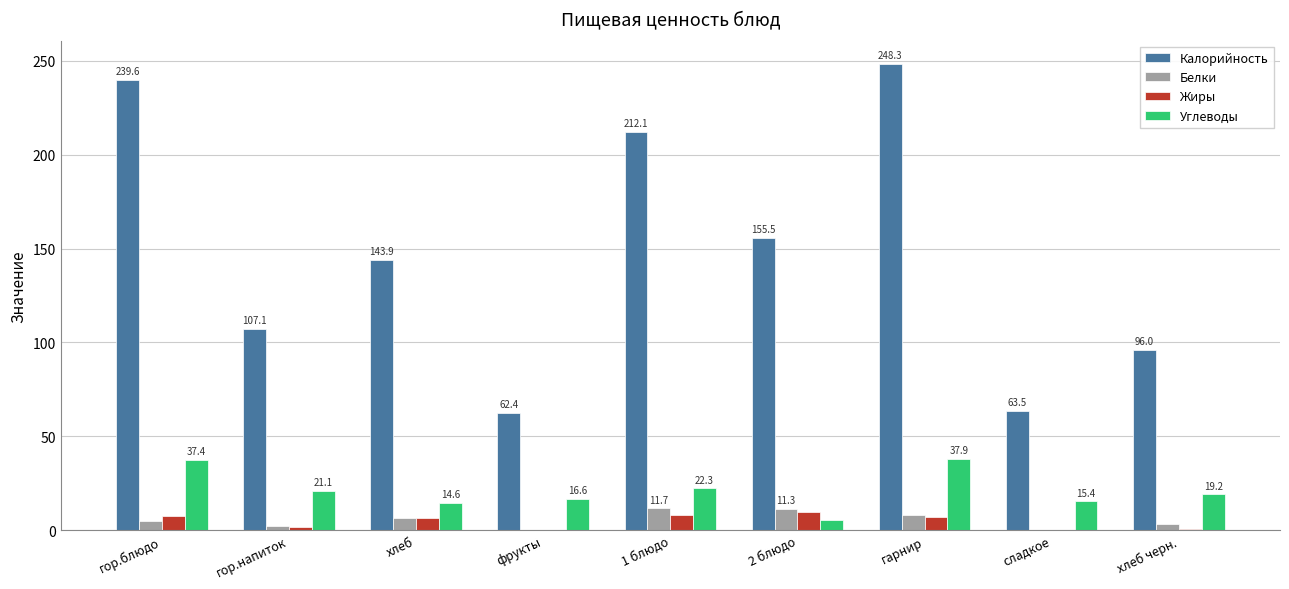

What is the total value across all series at 1 блюдо?

254.4